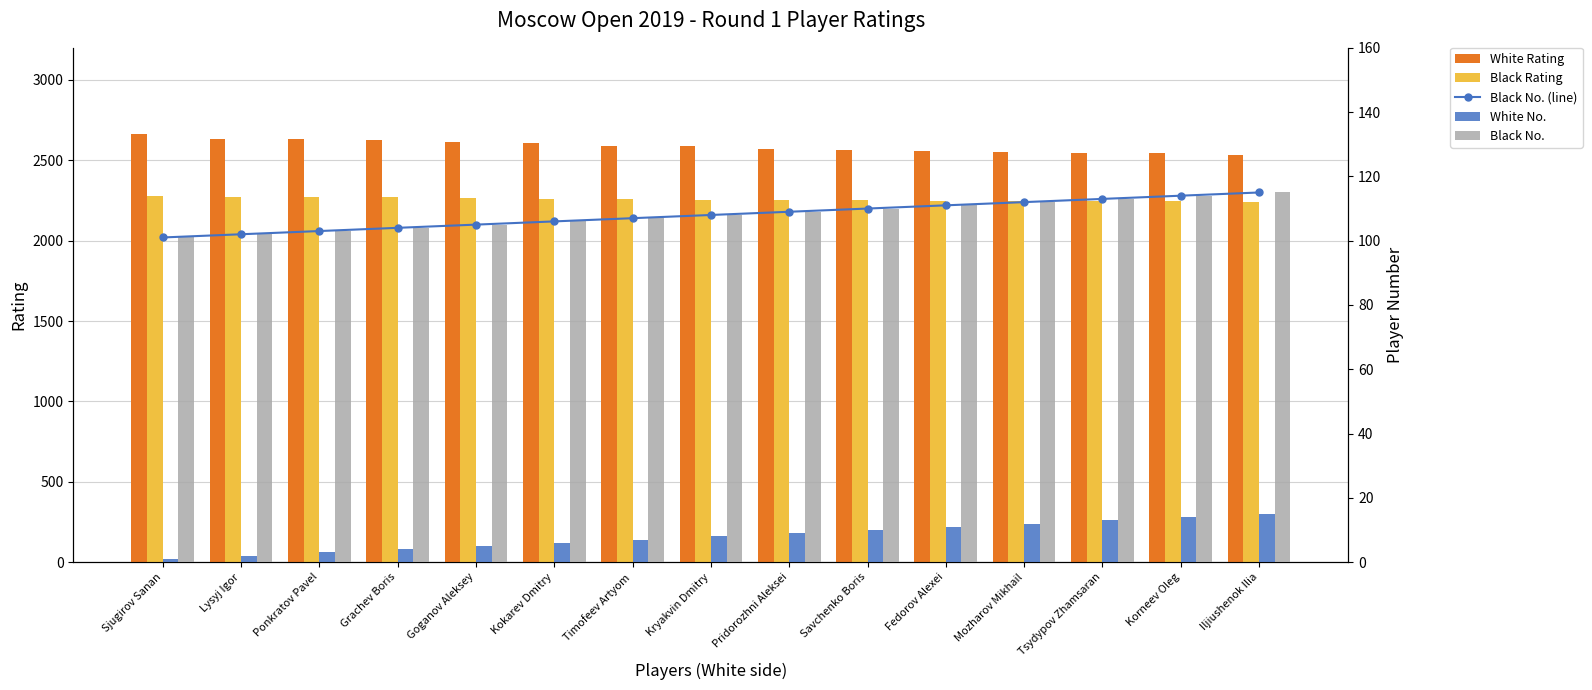

What is the difference between the maximum and minimum values in the White Rating series?

130